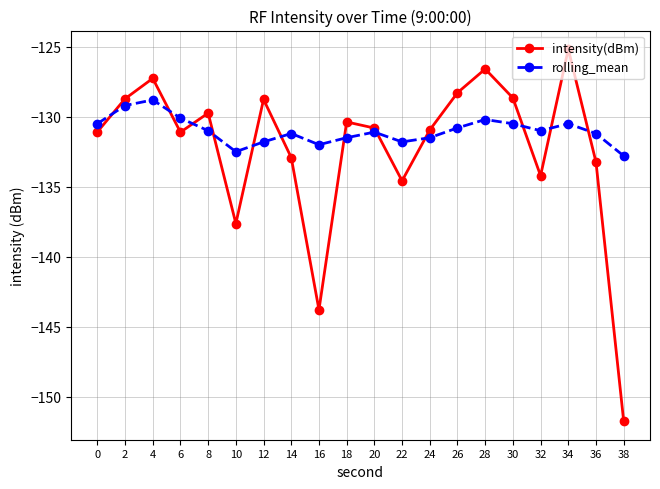

At which category does intensity(dBm) reach its first local peak?

4